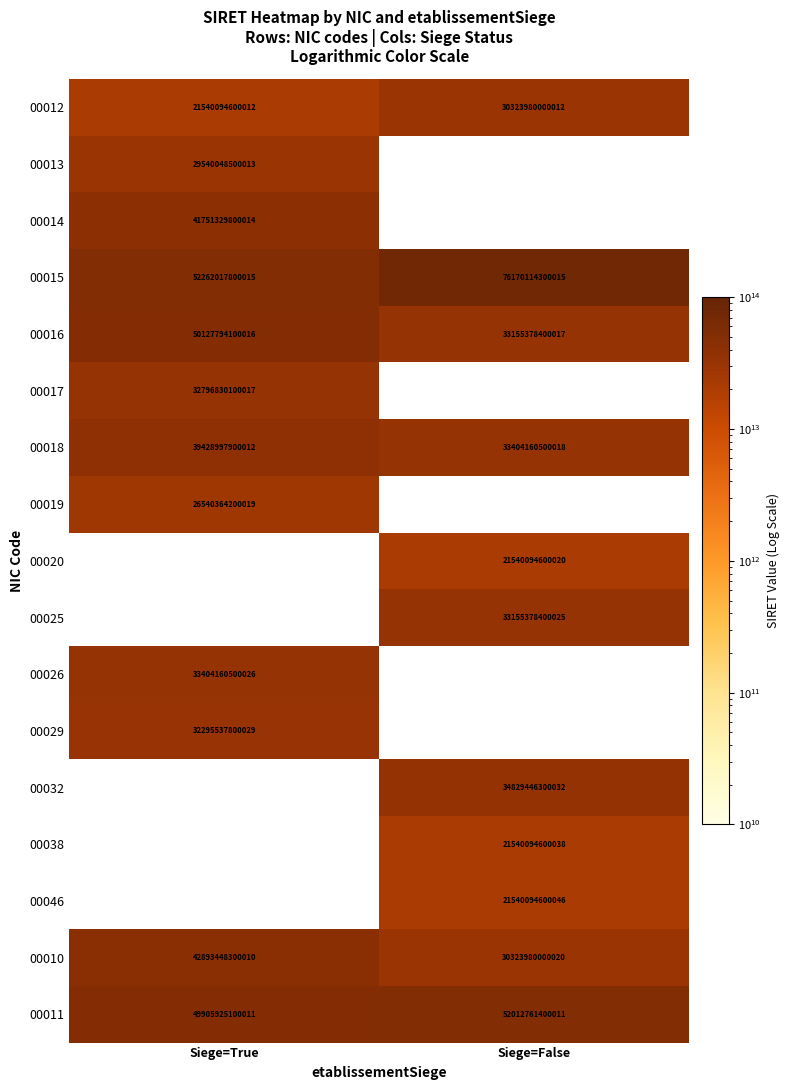

How many data points does each series have?

2